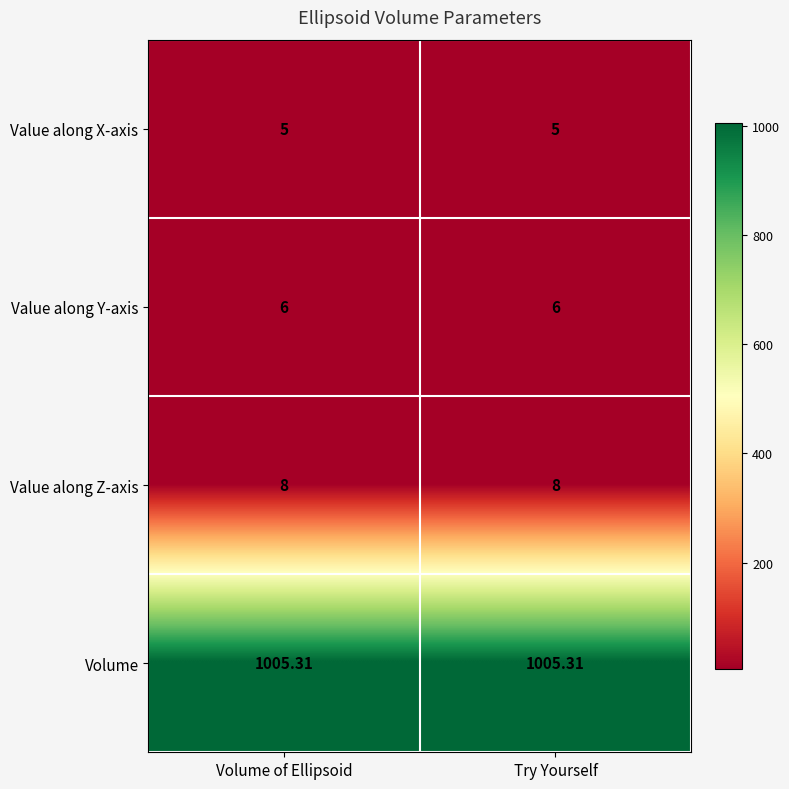

List the series in order of their peak value, highest first.

Volume, Value along Z-axis, Value along Y-axis, Value along X-axis